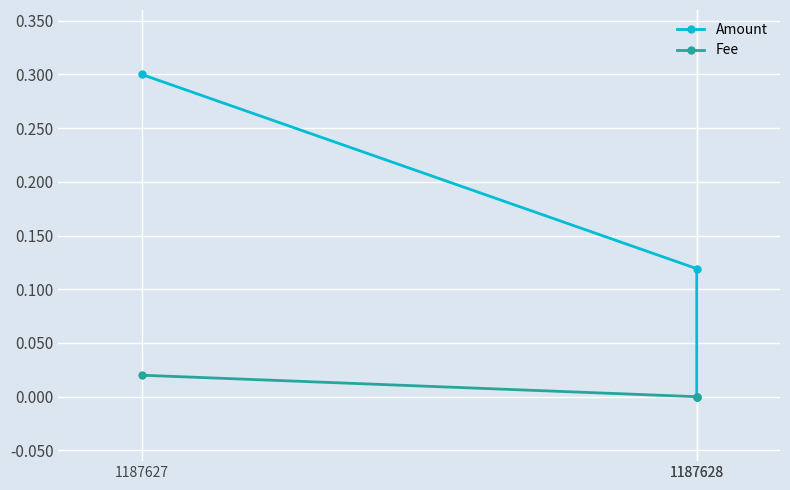

List the series in order of their overall mean, highest first.

Amount, Fee